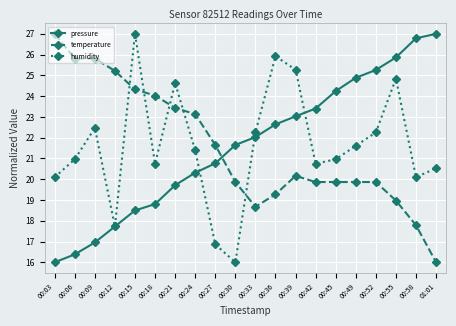

What is the difference between the humidity values at 00:33 and 00:15?

4.7